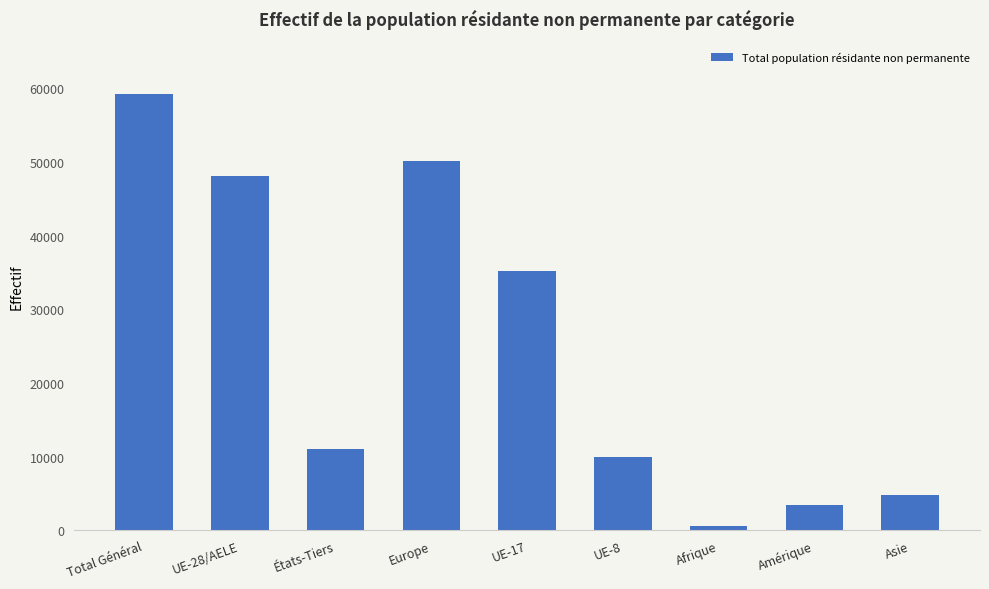

Which category has the highest value across all series?

Total Général